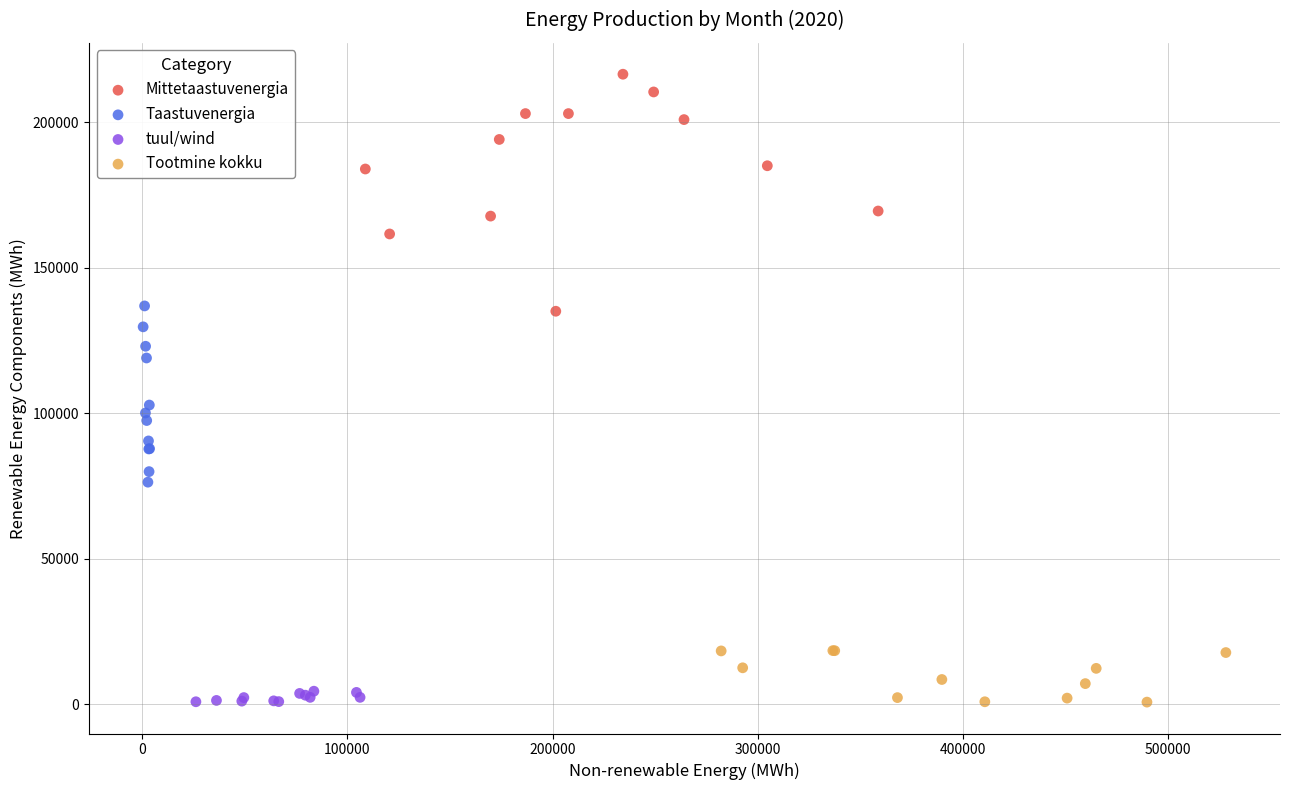

Which series has the widest spread of Y values?

Mittetaastuvenergia